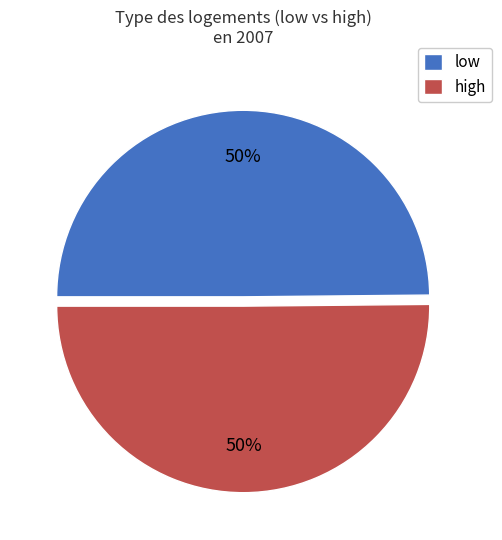

To the nearest percent, what is the combined percentage of low and high?

100%